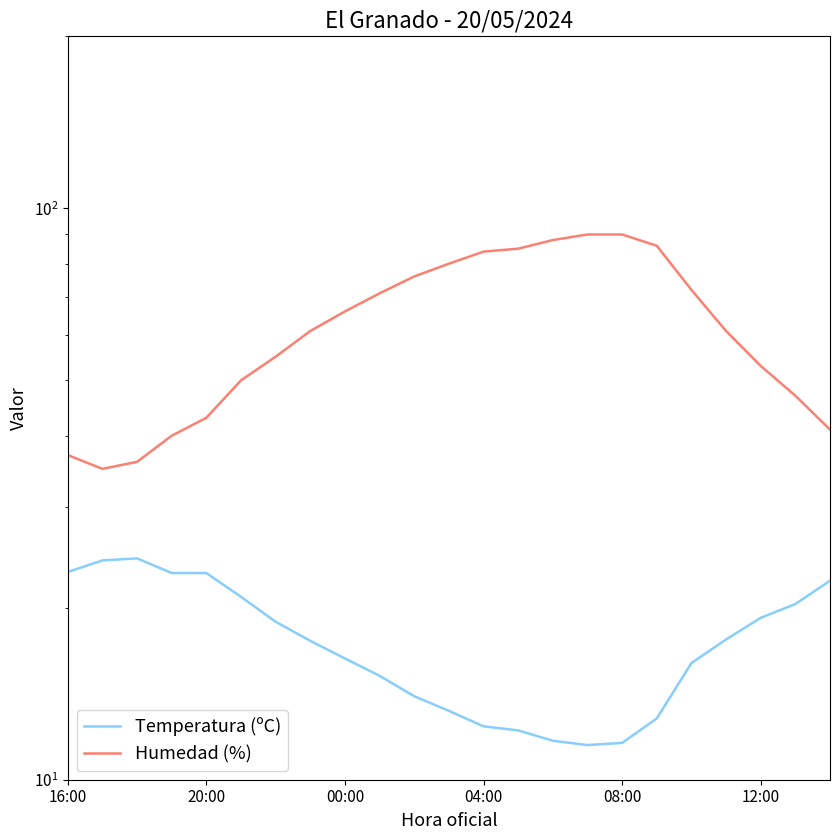

How many data points does each series have?

23